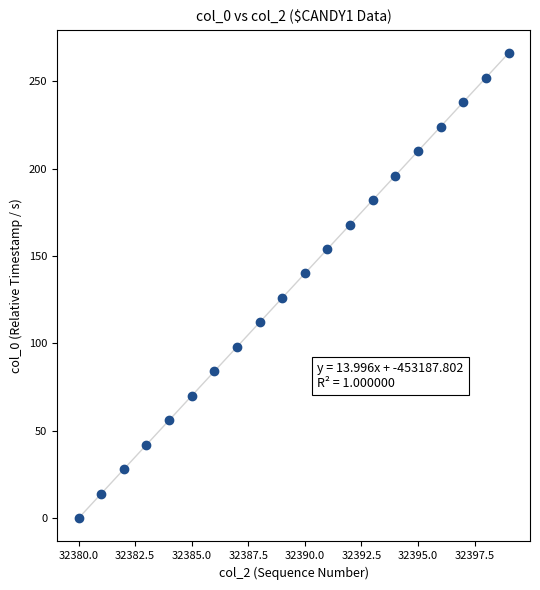

What is the range of Y values (max minus min)?

265.9